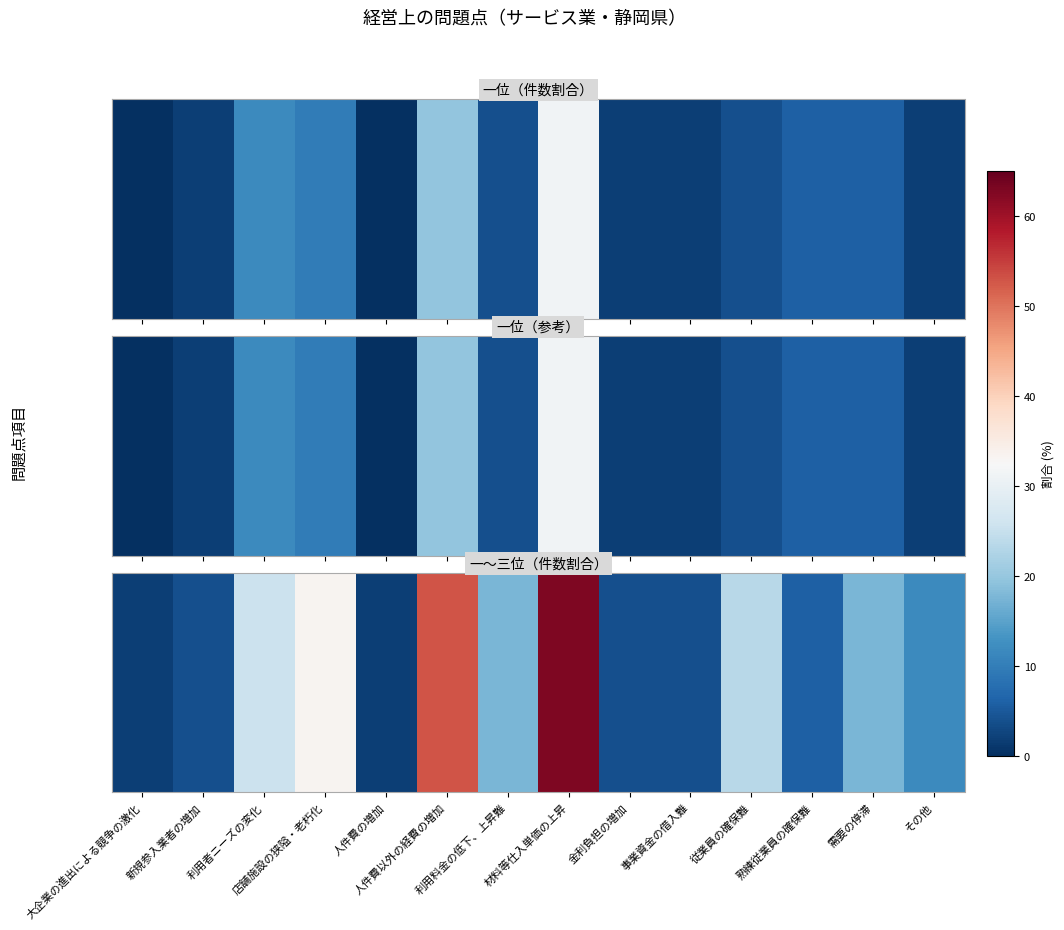

The value at 新規参入業者の増加 is 3.9. True or false?

True